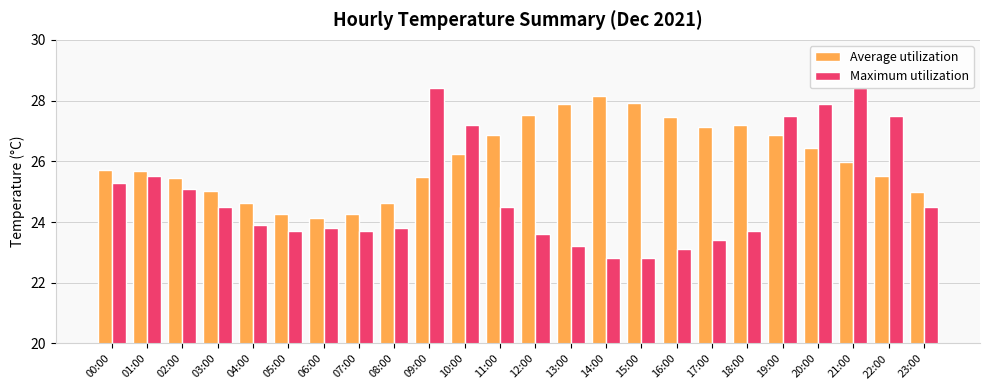

What is the approximate value of Maximum utilization at 05:00?

23.7